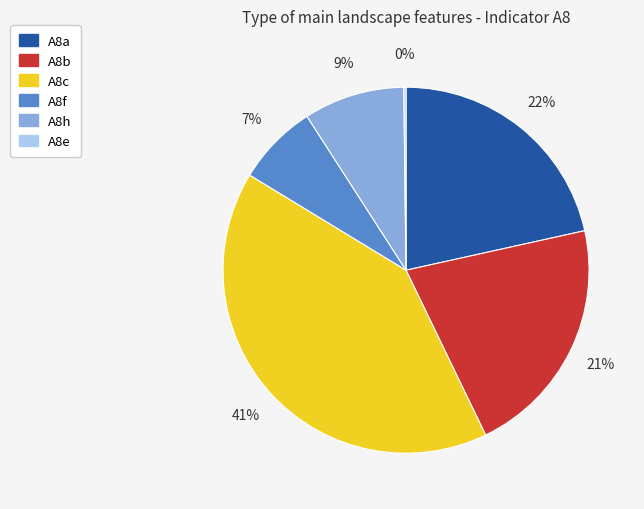

To the nearest percent, what is the difference between the largest and smallest slice percentages?

41%